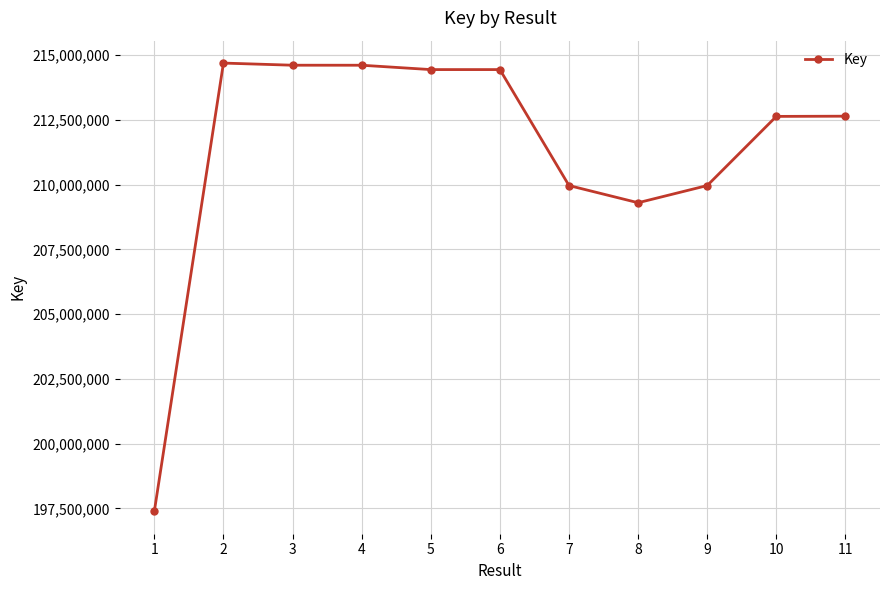

At which category does the chart reach its minimum across all series?

1